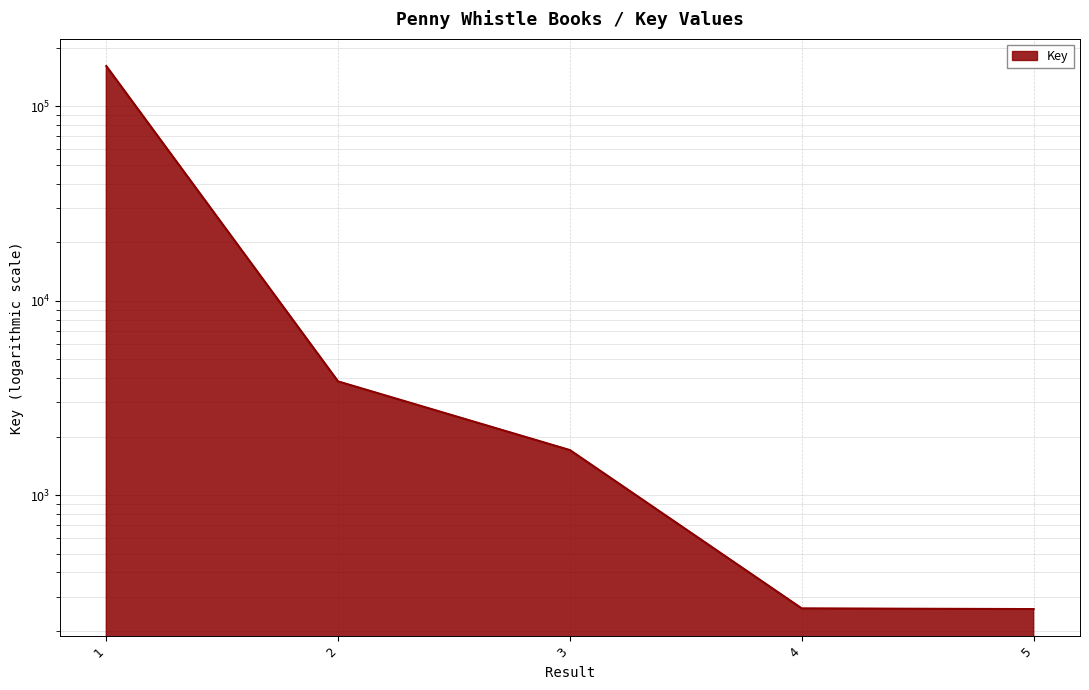

What is the value of the 4th point from the left?

261